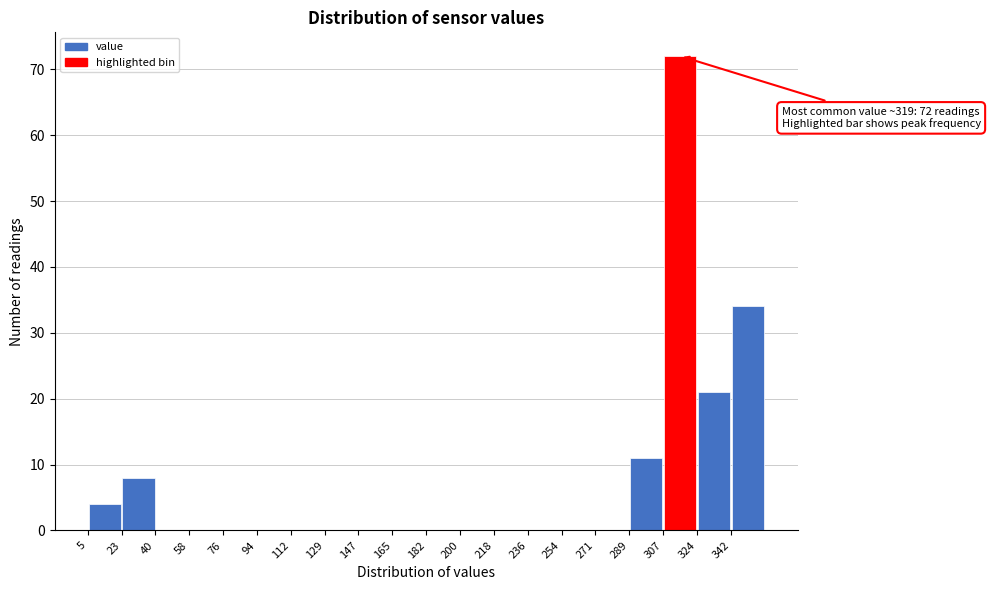

Over which range of the x-axis is the bar tallest?

306 to 324